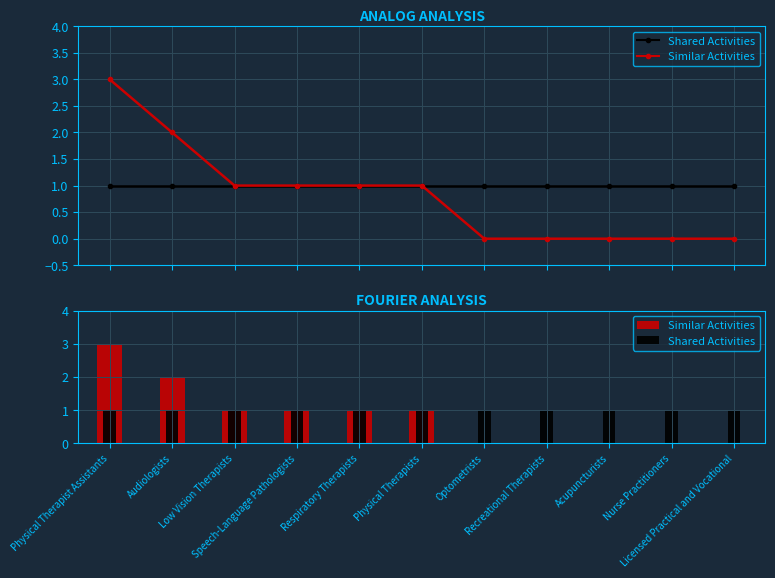

What position from the left is Acupuncturists?

9